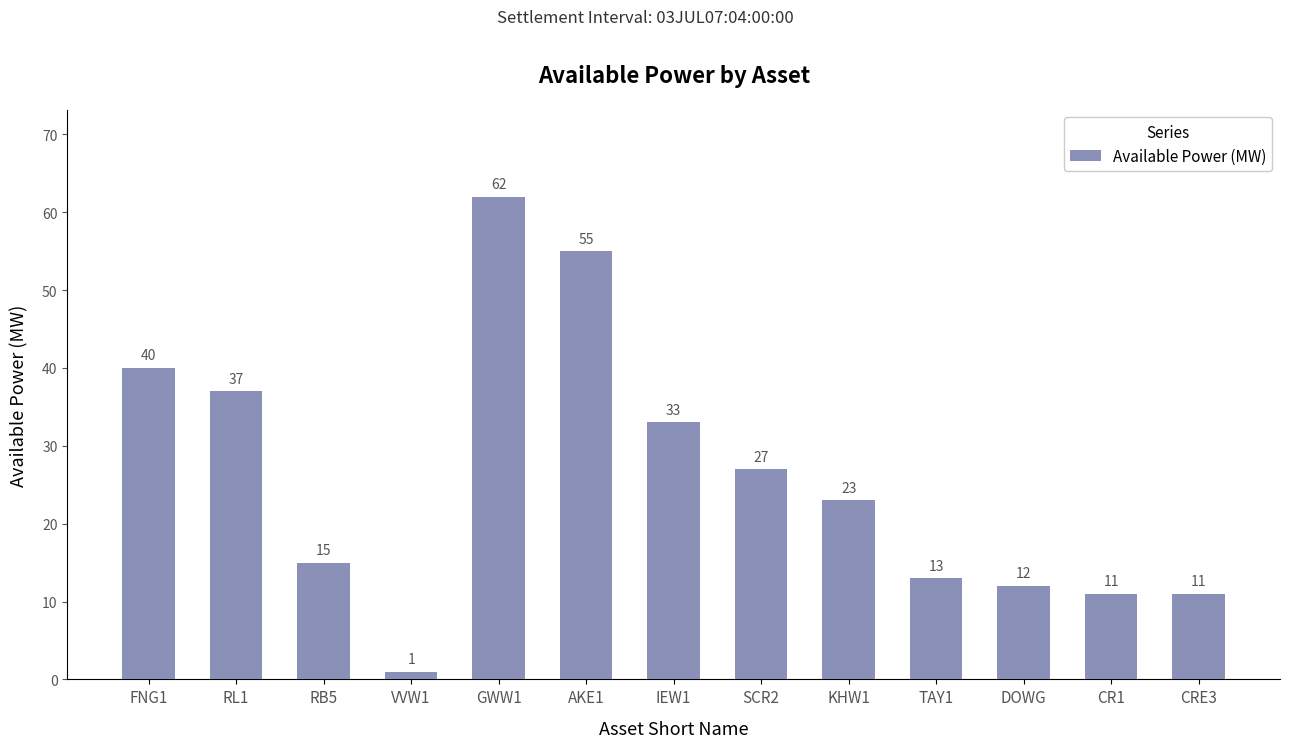

What is the change in value from AKE1 to CRE3?

-44